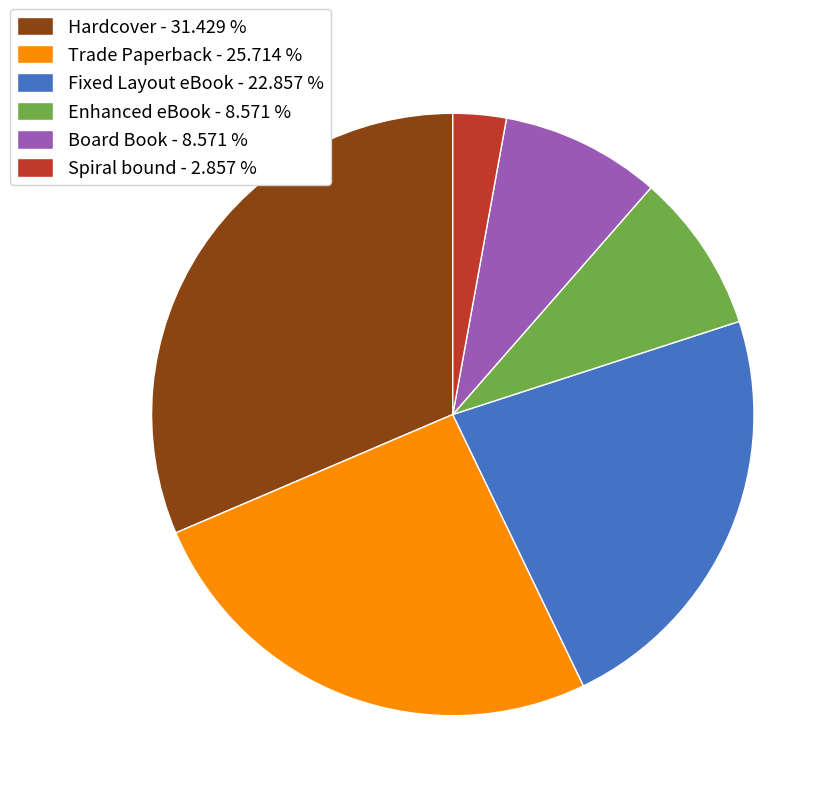

How many slices are in this pie chart?

6